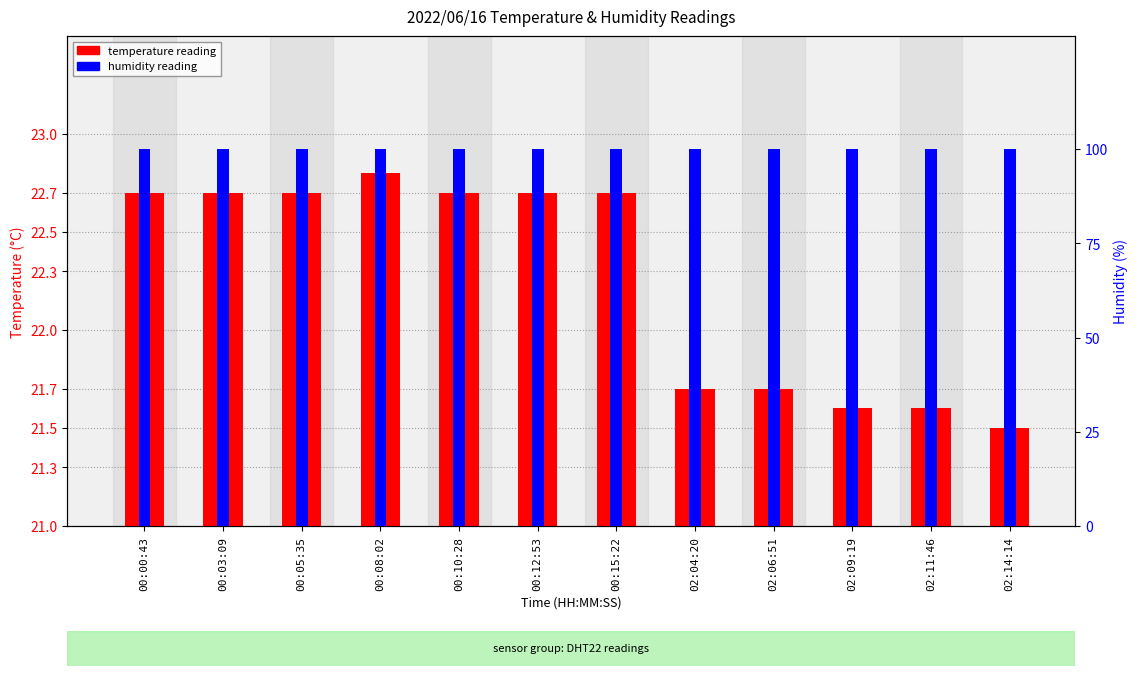

What are all the series names shown in the legend?

temperature, humidity